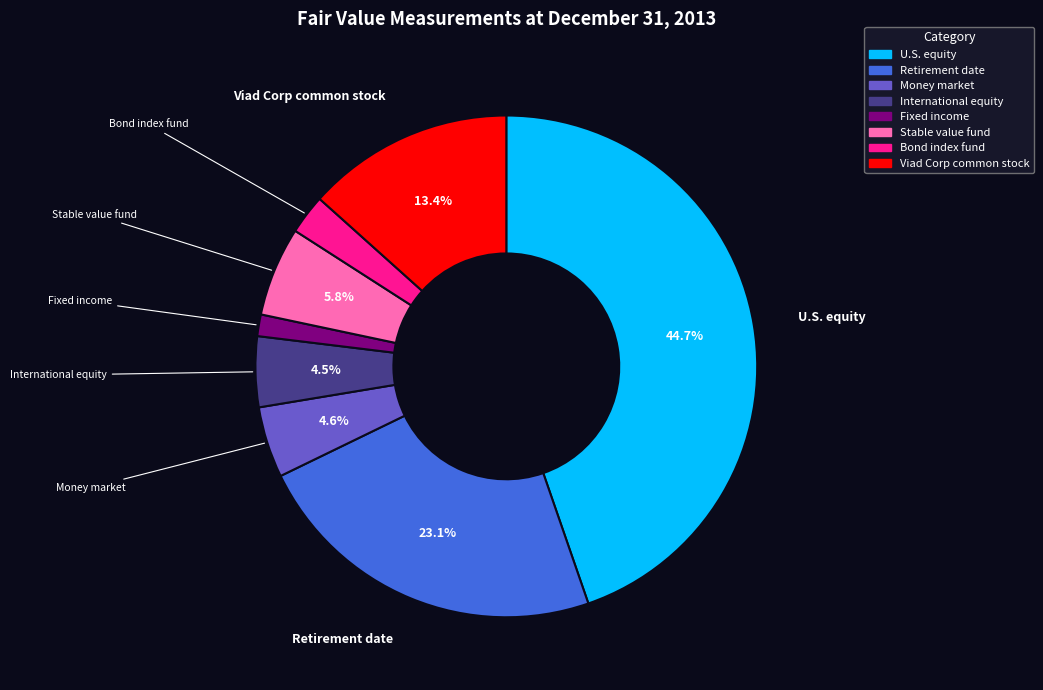

Is there a majority slice in this chart?

No